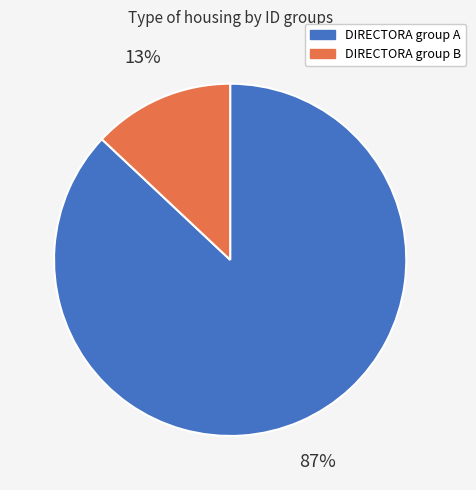

How many slices are in this pie chart?

2